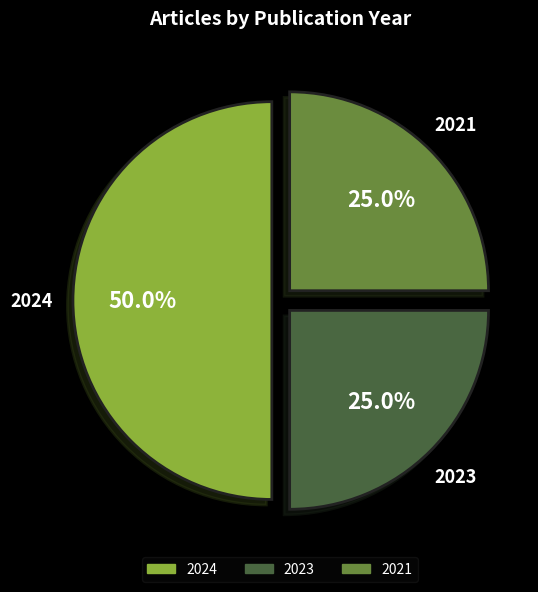

What percentage is the 2021 slice, to the nearest percent?

25%